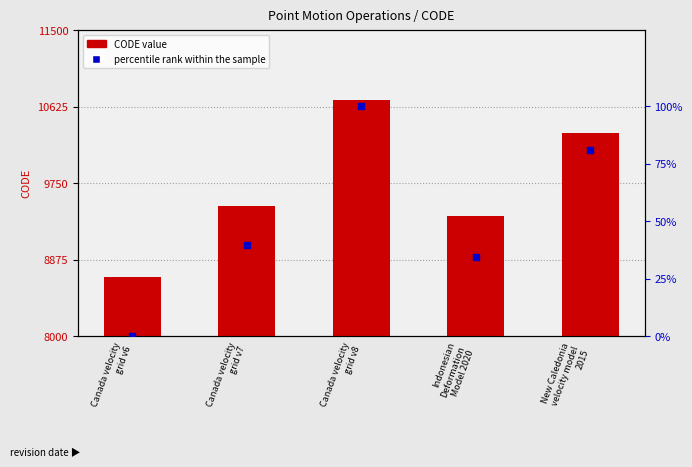

Which series has the largest Y range (max minus min)?

CODE (numeric)